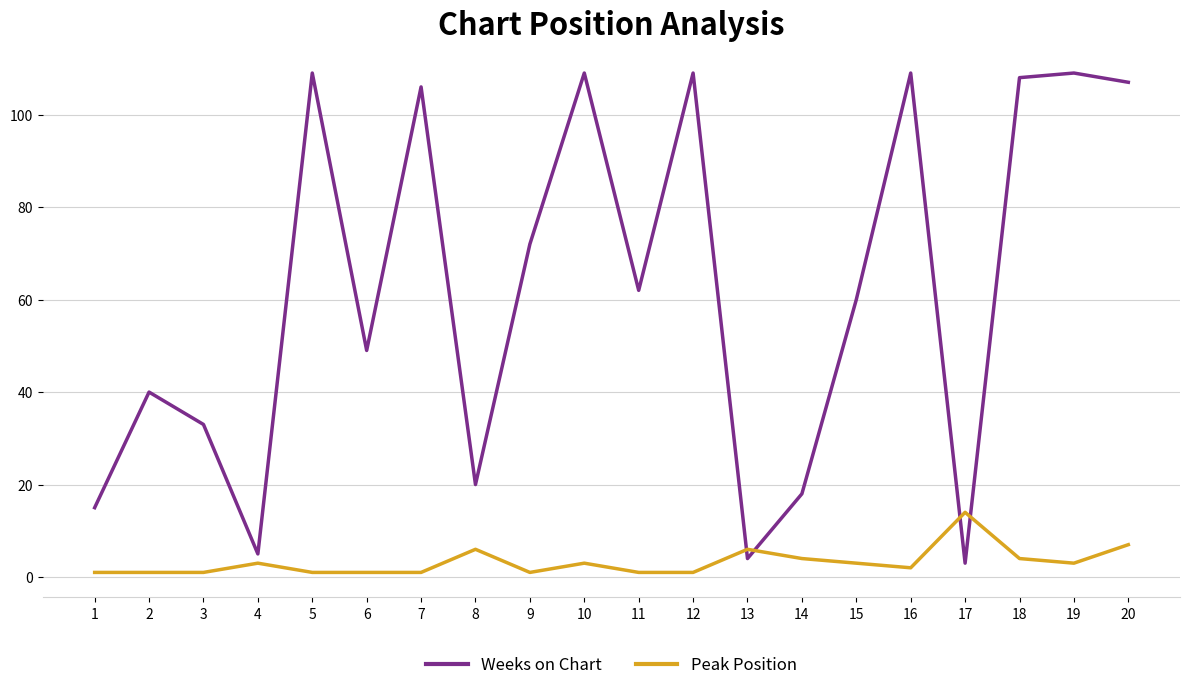

Does the chart have visible grid lines?

Yes